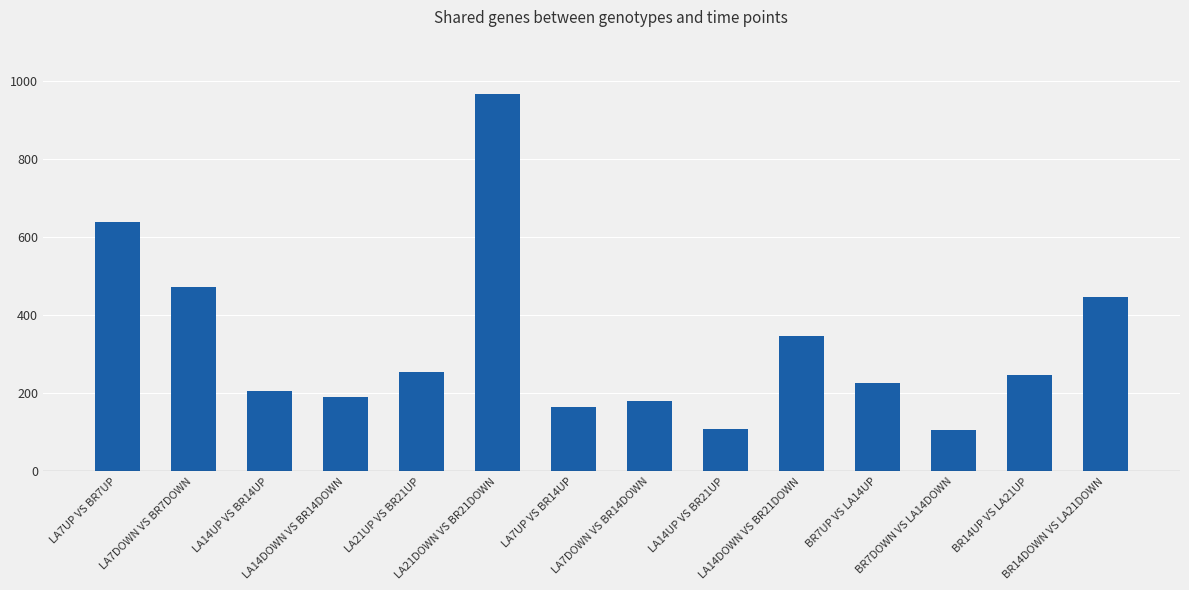

What is the ratio of the value at BR14DOWN VS LA21DOWN to the value at BR7UP VS LA14UP?

2.0